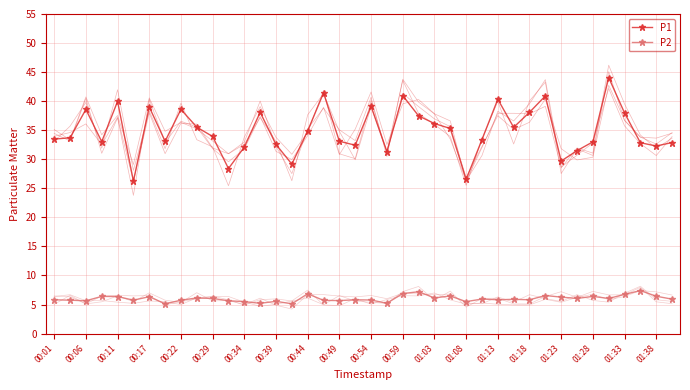

Is this an area chart (filled region under the line)?

No